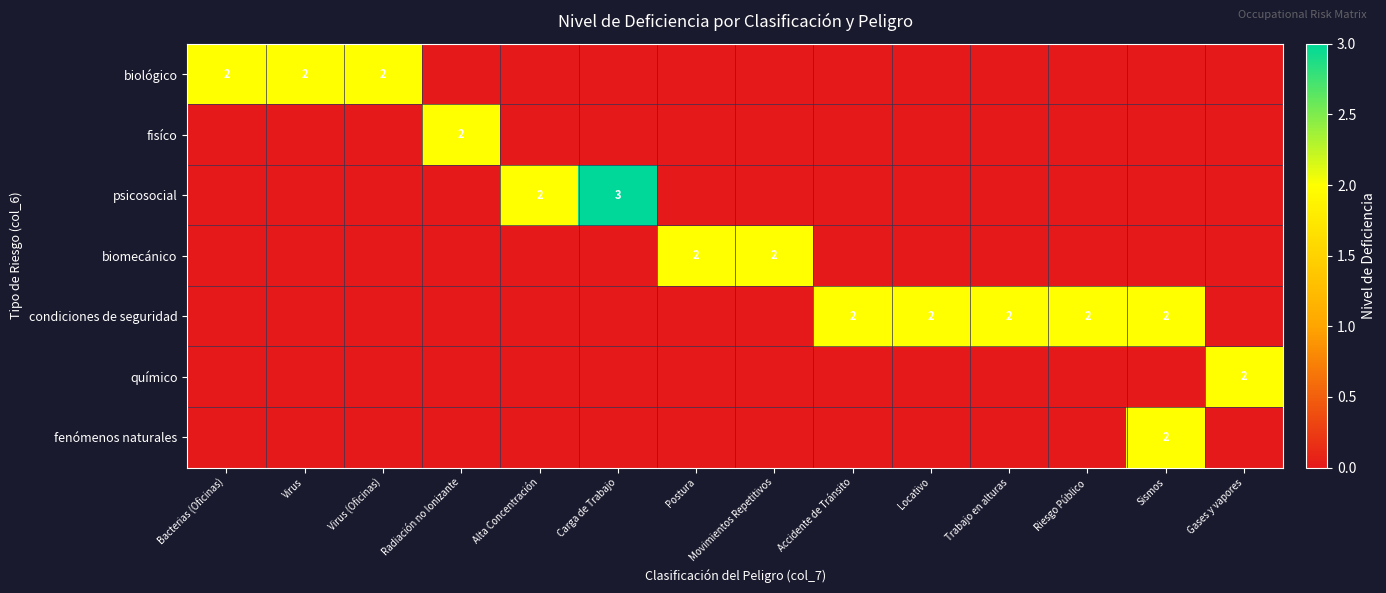

The value of condiciones de seguridad at Trabajo en alturas is 1. True or false?

False